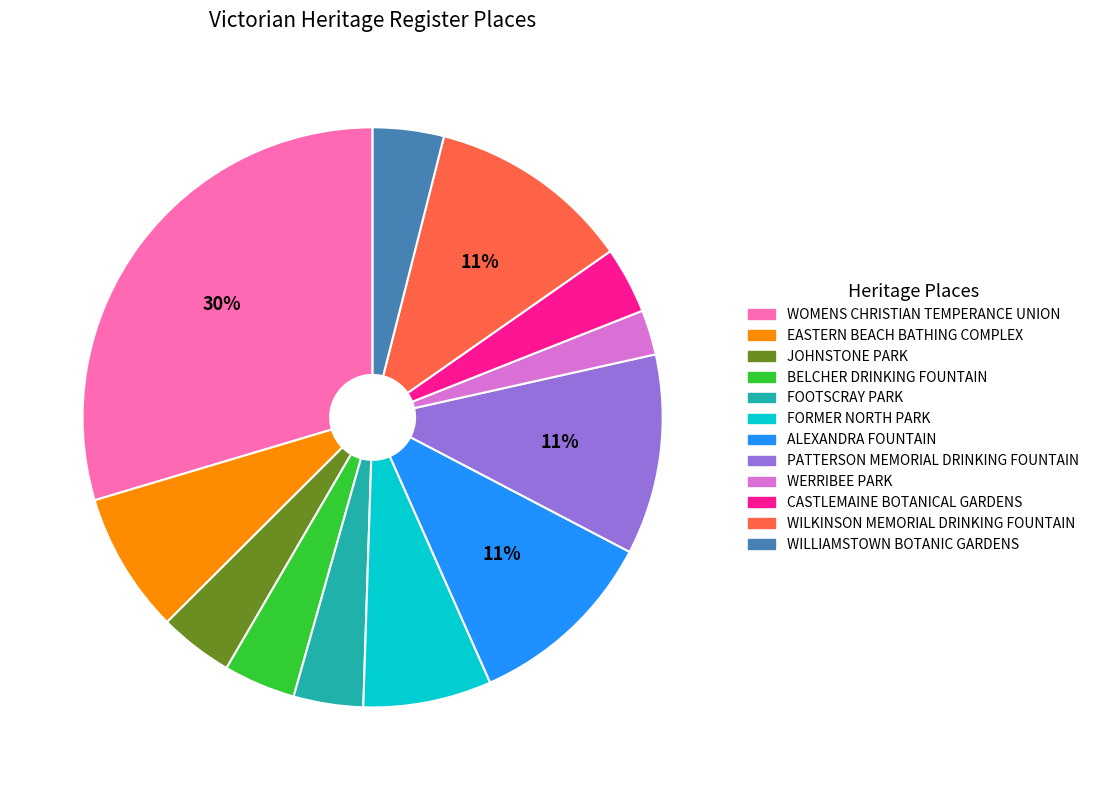

True or false: EASTERN BEACH BATHING COMPLEX accounts for 22% of the total.

False